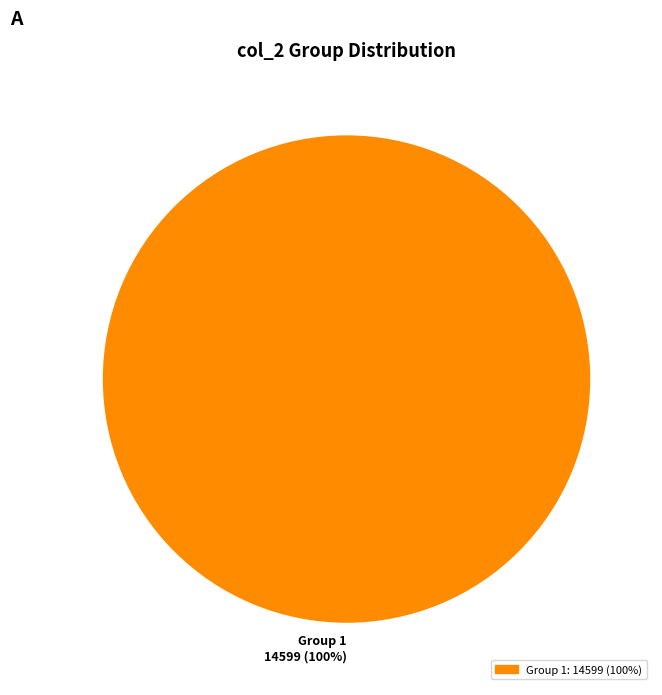

True or false: Group 1 accounts for 89% of the total.

False